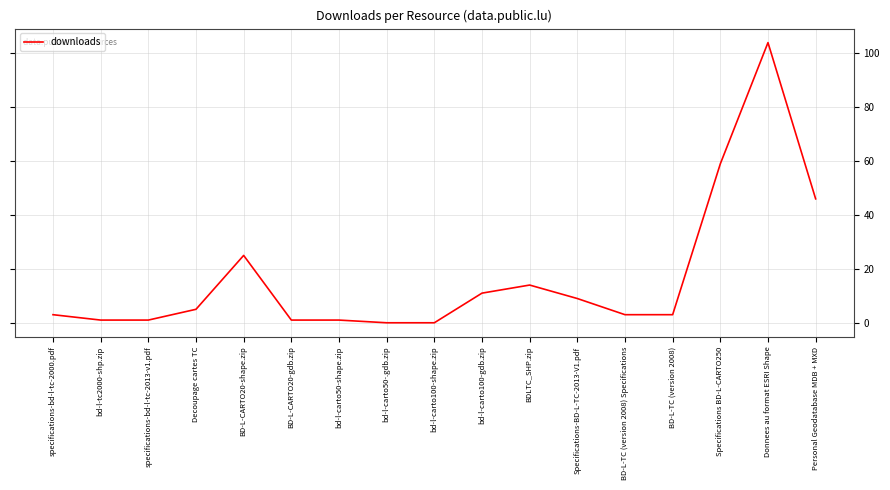

Reading right to left, what are all the values shown in this chart?

Personal Geodatabase MDB + MXD=46	Donnees au format ESRI Shape=104	Specifications BD-L-CARTO250=59	BD-L-TC (version 2008)=3	BD-L-TC (version 2008) Specifications=3	Specifications-BD-L-TC-2013-V1.pdf=9	BDLTC_SHP.zip=14	bd-l-carto100-gdb.zip=11	bd-l-carto100-shape.zip=0	bd-l-carto50-.gdb.zip=0	bd-l-carto50-shape.zip=1	BD-L-CARTO20-gdb.zip=1	BD-L-CARTO20-shape.zip=25	Decoupage cartes TC=5	specifications-bd-l-tc-2013-v1.pdf=1	bd-l-tc2000-shp.zip=1	specifications-bd-l-tc-2000.pdf=3